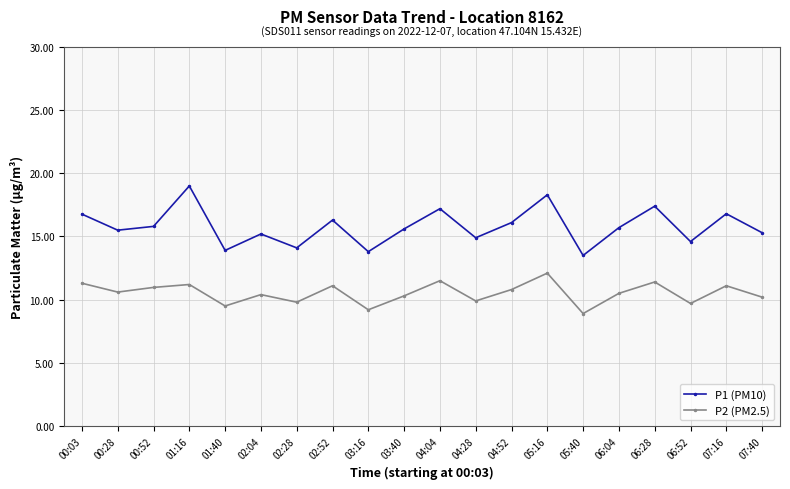

Which category has the lowest value across all series?

05:40